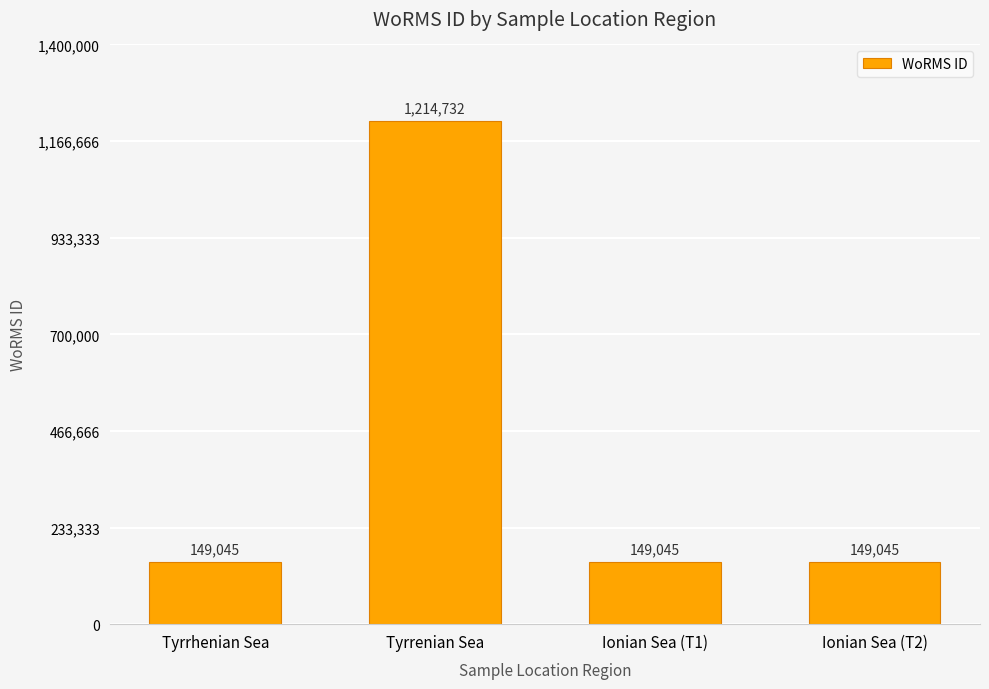

Approximately how many times larger is the value at Ionian Sea (T2) compared to Tyrrenian Sea?

0.1